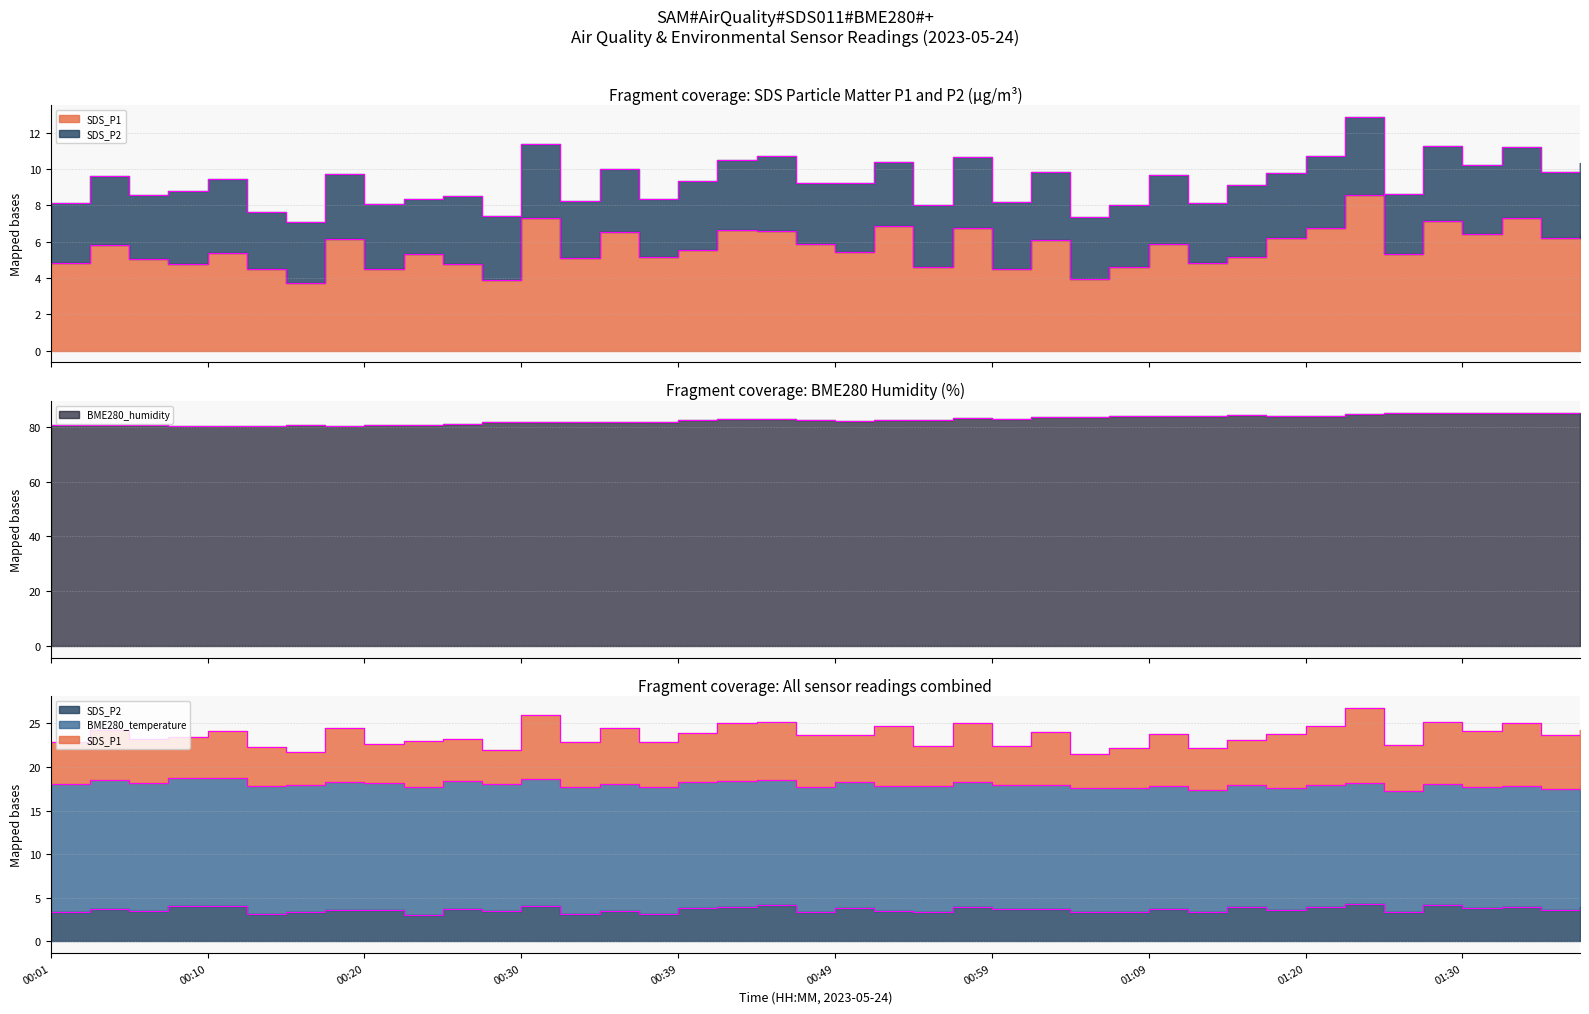

Reading left to right, list all the values displayed in this chart.

SDS_P1: 00:01=4.8	00:03=5.8	00:06=5.1	00:08=4.8	00:10=5.4	00:13=4.5	00:15=3.7	00:18=6.2	00:20=4.5	00:23=5.3	00:25=4.8	00:27=3.9	00:30=7.3	00:32=5.1	00:35=6.5	00:37=5.1	00:39=5.6	00:42=6.6	00:44=6.6	00:47=5.9	00:49=5.4	00:52=6.9	00:54=4.6	00:56=6.8	00:59=4.5	01:01=6.1	01:04=3.9	01:06=4.6	01:09=5.9	01:12=4.8	01:15=5.1	01:18=6.2	01:20=6.7	01:23=8.6	01:26=5.3	01:28=7.1	01:30=6.4	01:33=7.3	01:35=6.2	01:38=6.4
SDS_P2: 00:01=3.3	00:03=3.8	00:06=3.5	00:08=4.0	00:10=4.1	00:13=3.1	00:15=3.3	00:18=3.6	00:20=3.6	00:23=3.1	00:25=3.8	00:27=3.5	00:30=4.0	00:32=3.2	00:35=3.5	00:37=3.2	00:39=3.8	00:42=3.9	00:44=4.1	00:47=3.4	00:49=3.8	00:52=3.5	00:54=3.4	00:56=3.9	00:59=3.7	01:01=3.8	01:04=3.4	01:06=3.4	01:09=3.8	01:12=3.3	01:15=4.0	01:18=3.6	01:20=4.0	01:23=4.3	01:26=3.3	01:28=4.2	01:30=3.8	01:33=3.9	01:35=3.6	01:38=3.9
BME280_humidity: 00:01=80.6	00:03=80.6	00:06=80.8	00:08=80.3	00:10=80.3	00:13=80.5	00:15=80.8	00:18=80.4	00:20=80.8	00:23=80.9	00:25=81.2	00:27=81.6	00:30=81.6	00:32=81.7	00:35=81.7	00:37=81.7	00:39=82.4	00:42=82.9	00:44=83.0	00:47=82.7	00:49=82.1	00:52=82.6	00:54=82.6	00:56=83.1	00:59=83.0	01:01=83.6	01:04=83.5	01:06=83.9	01:09=84.0	01:12=84.1	01:15=84.2	01:18=83.9	01:20=84.2	01:23=84.7	01:26=85.0	01:28=85.1	01:30=84.9	01:33=85.2	01:35=85.3	01:38=85.3